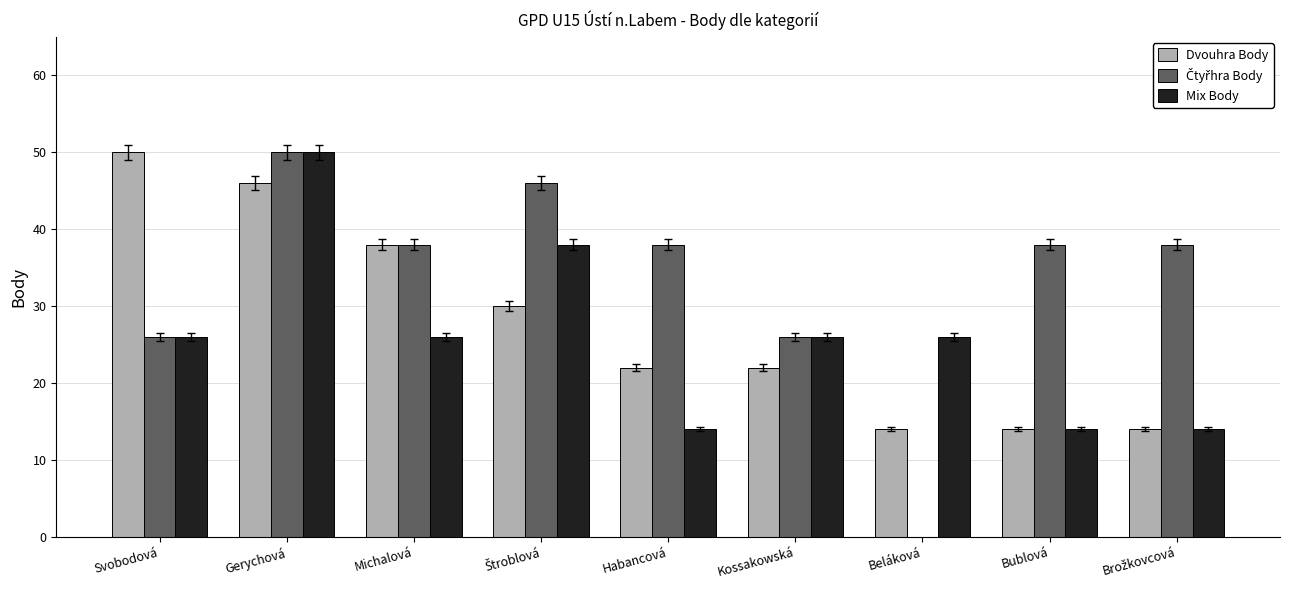

The value of Dvouhra Body at Habancová is 22. True or false?

True